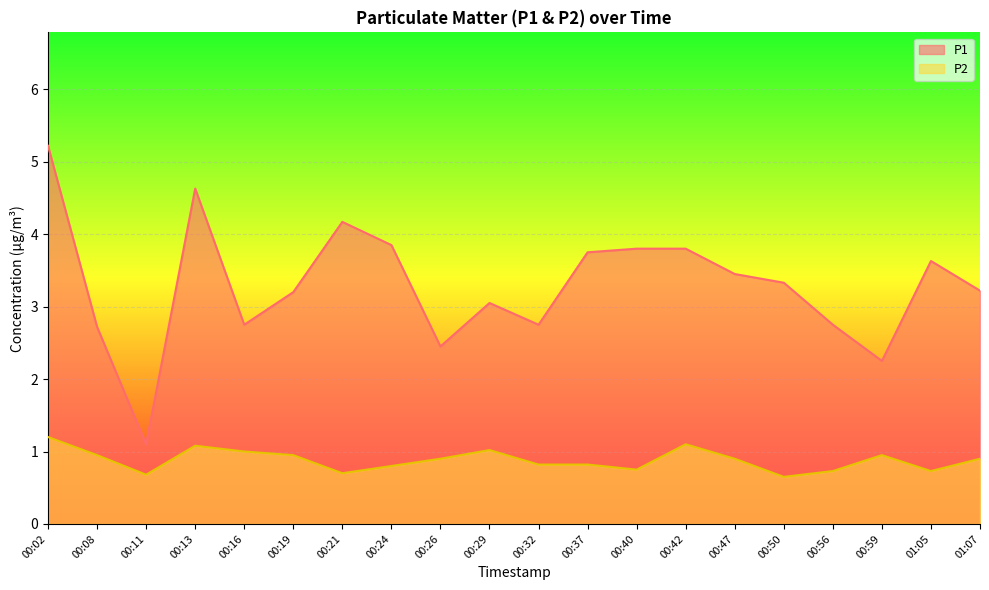

In P1, how many points are higher than both neighbors (excluding endpoints)?

4